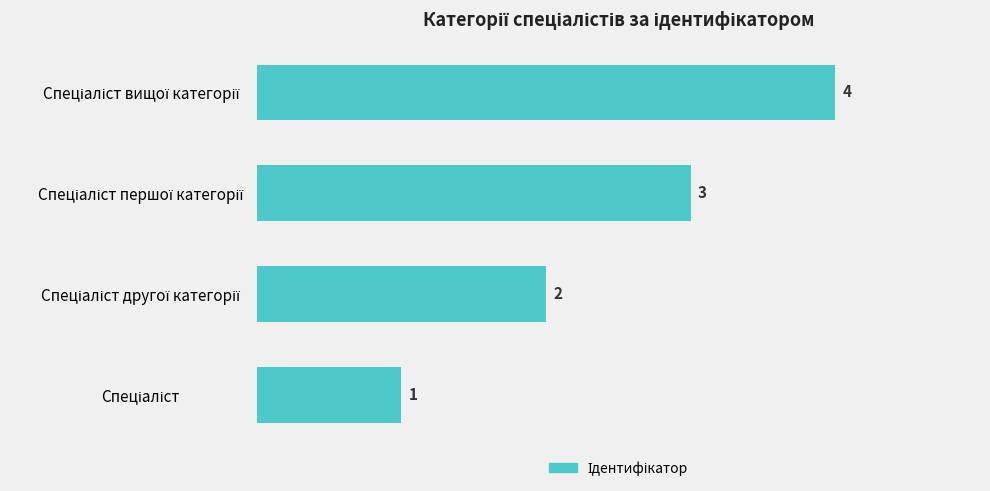

What is the difference between the maximum and minimum values?

3